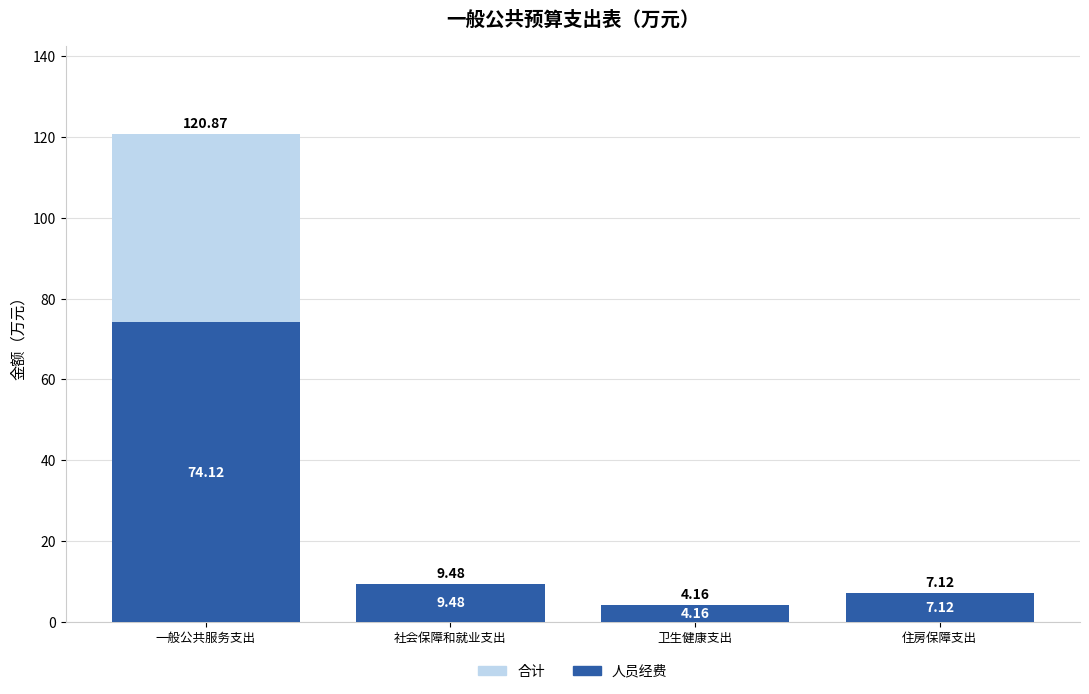

The value of 人员经费 at 卫生健康支出 is 5.7. True or false?

False